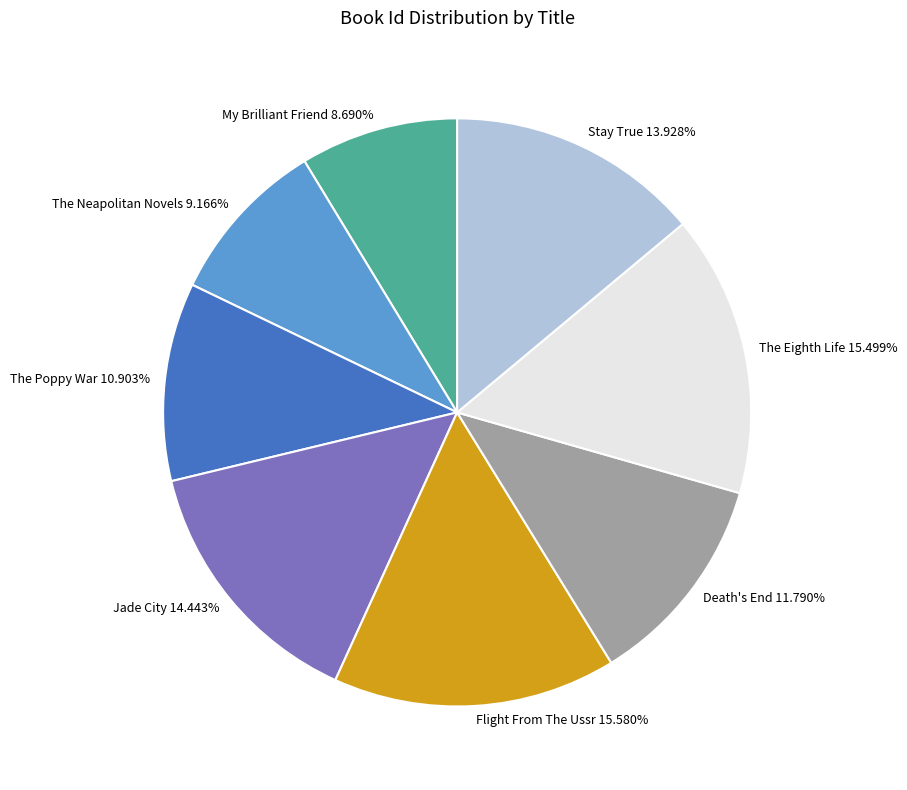

How many slices are in this pie chart?

8